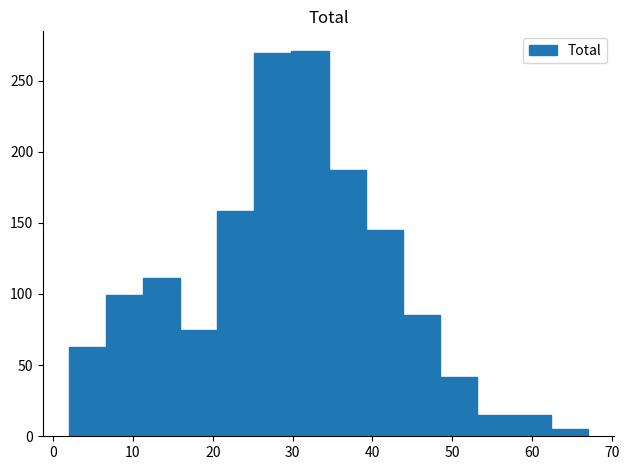

How tall is the bar that spans 2 to 7 on the x-axis? Neither the bar edges nor the heights are printed on the chart, so give them approximately, as read against the axes.

65